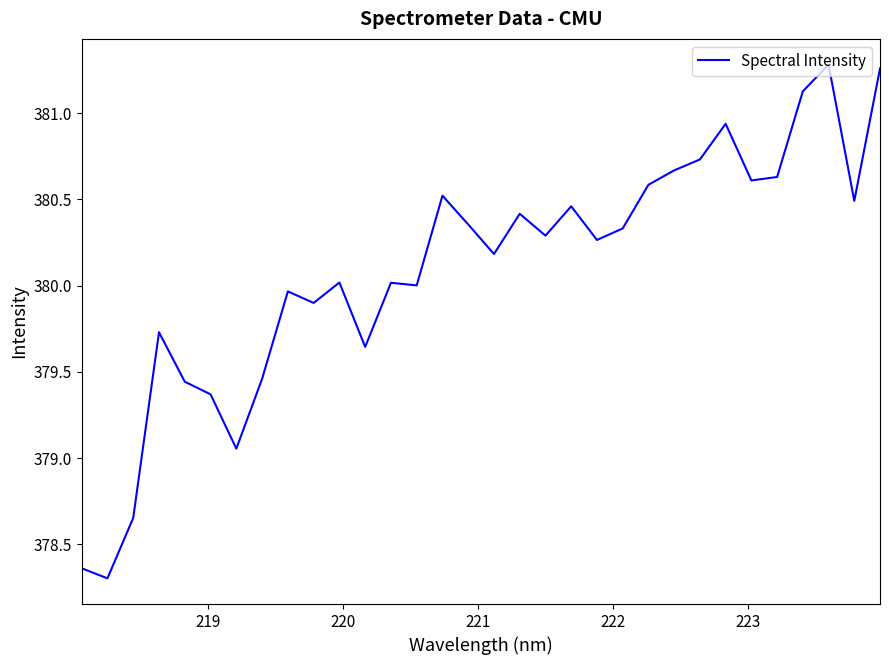

What is the minimum value shown in the chart?

378.3